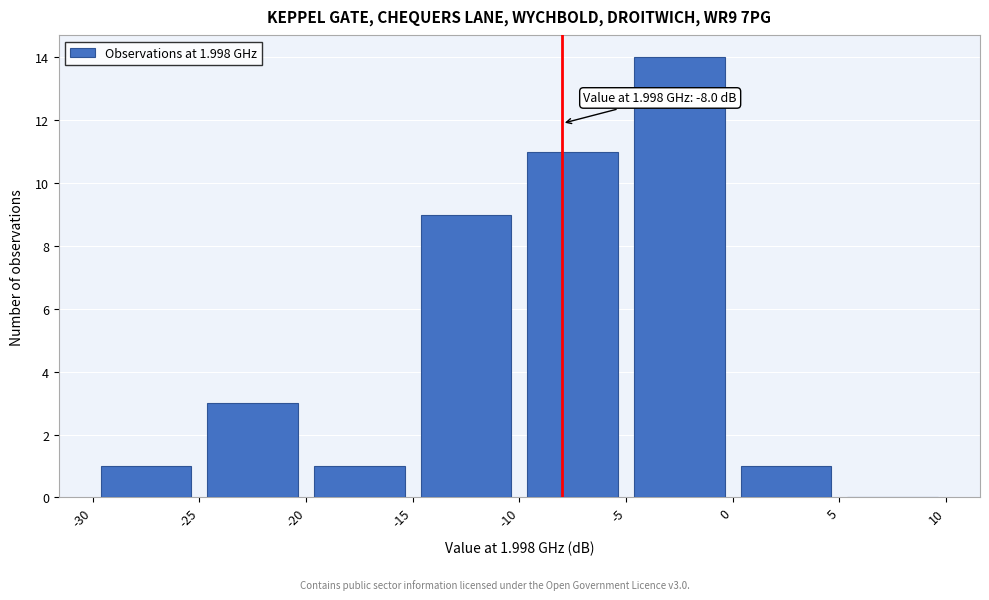

Which range on the x-axis has the tallest bar?

-5 to 0